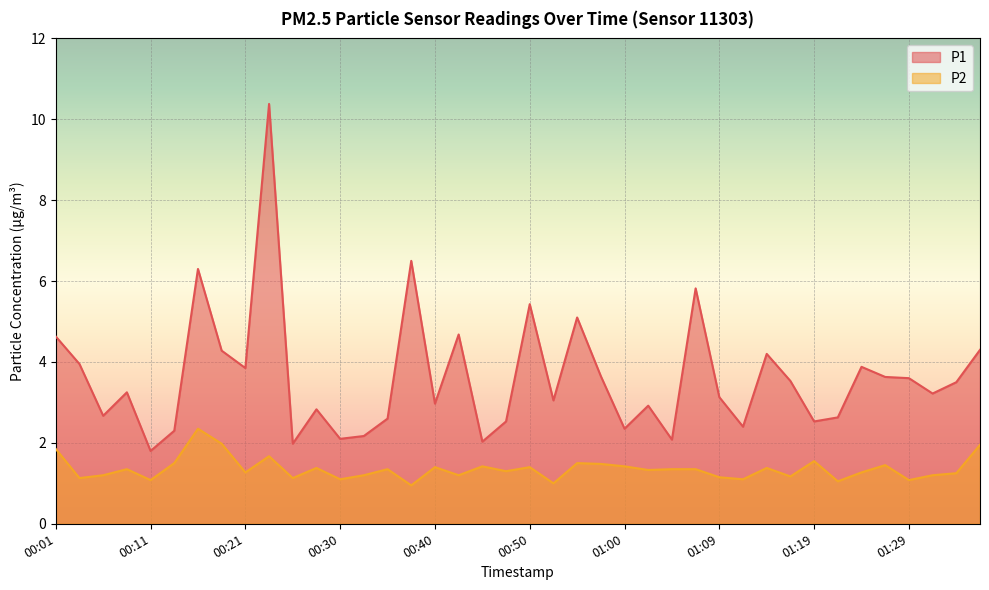

What is the value of the P2 point at the 3rd from the left?

1.2